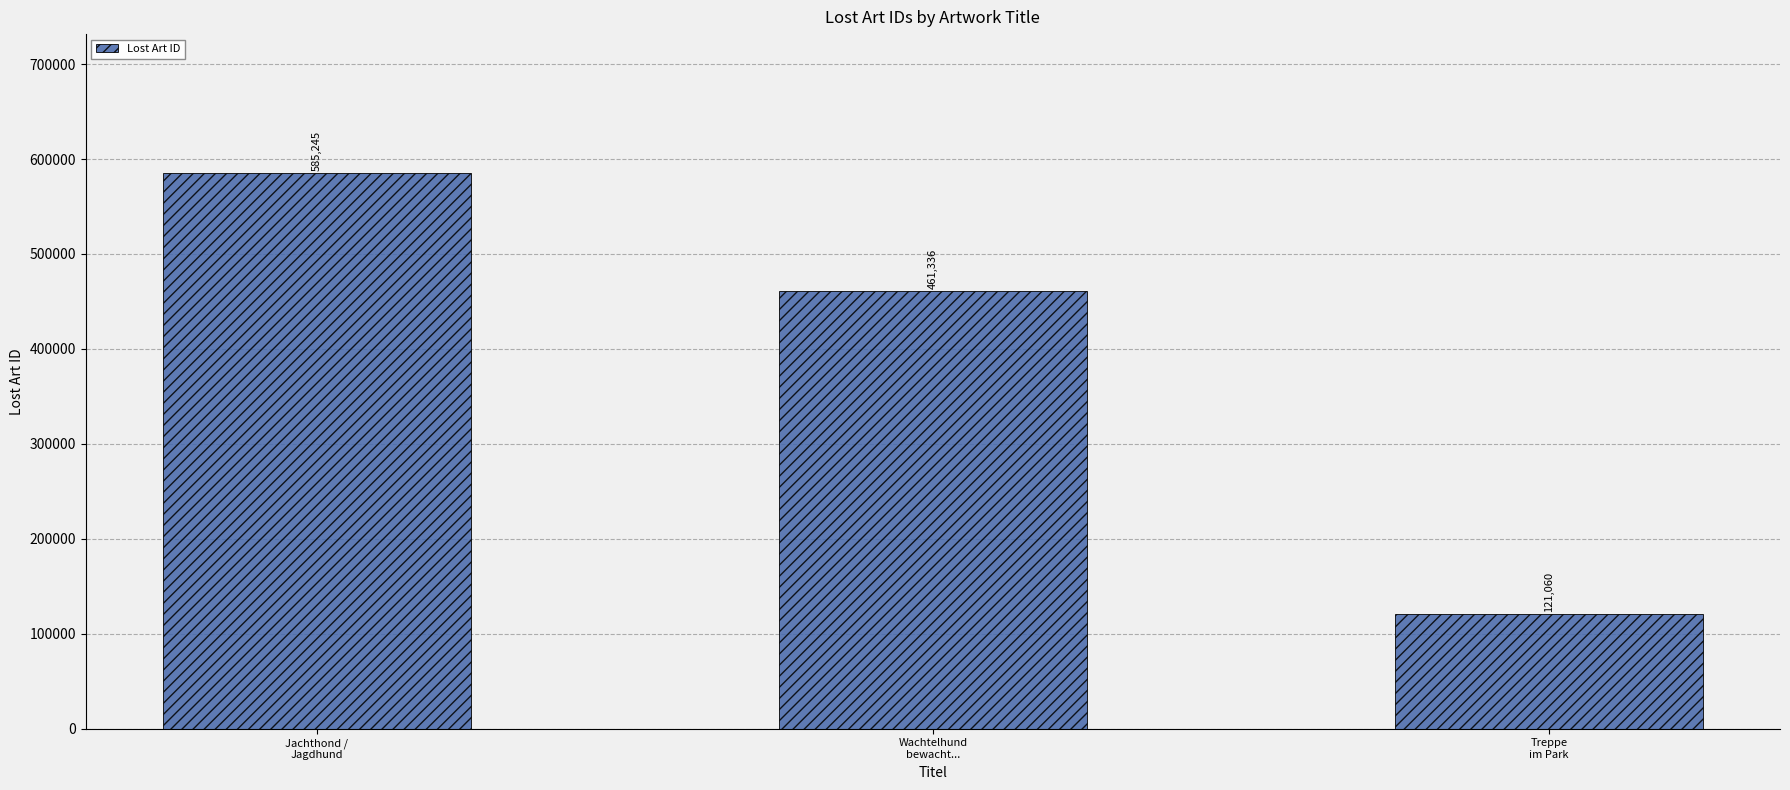

Count the values in the range 121060 to 585245.

3